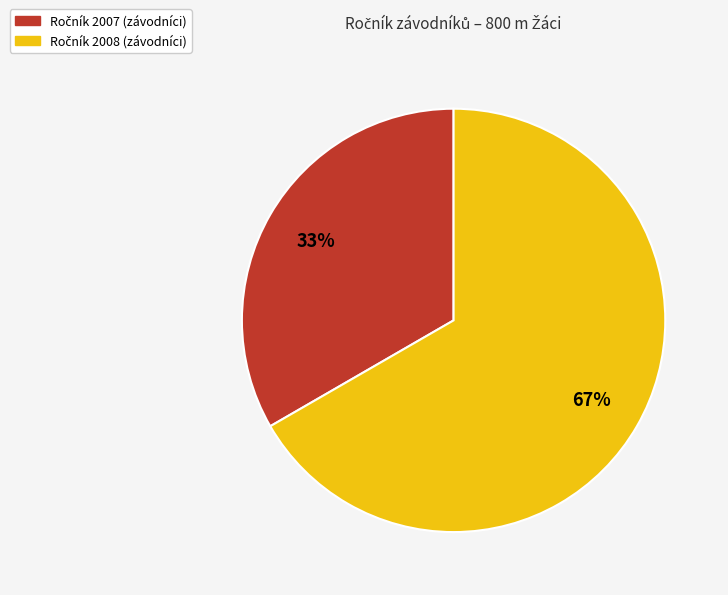

Is there any slice that represents more than half of the pie?

Yes